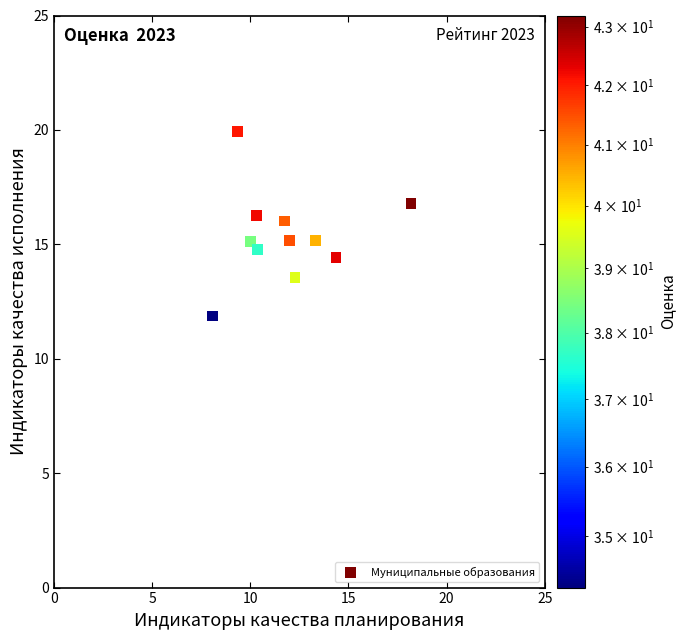

What is the range of X values (max minus min)?

10.1